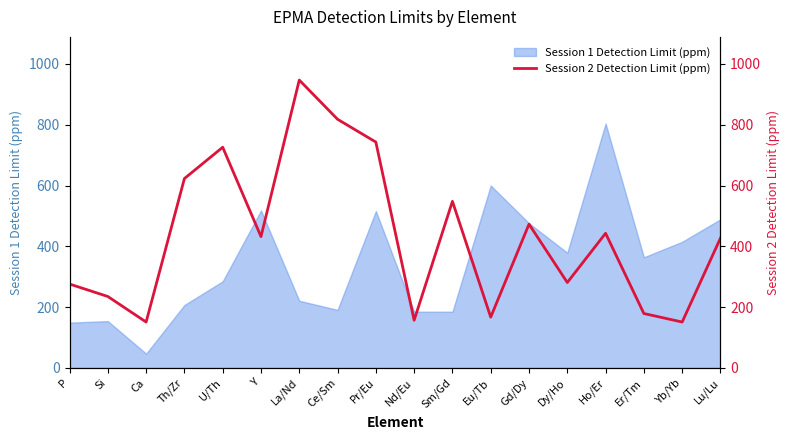

What is the average value?

432